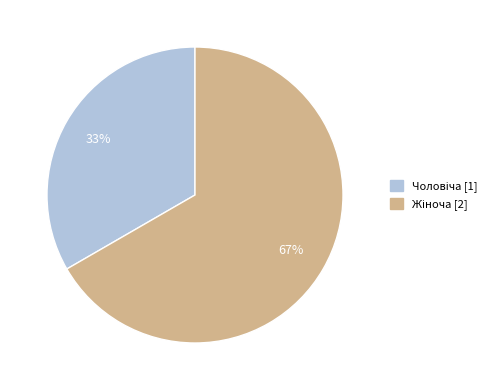

How many slices are in this pie chart?

2